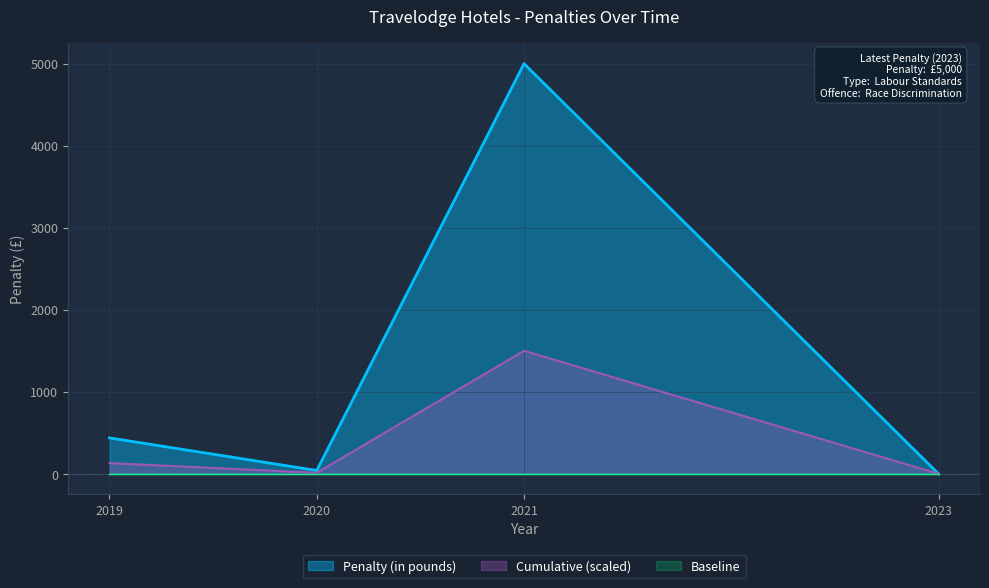

At which label does Penalty (in pounds) reach its peak?

2021